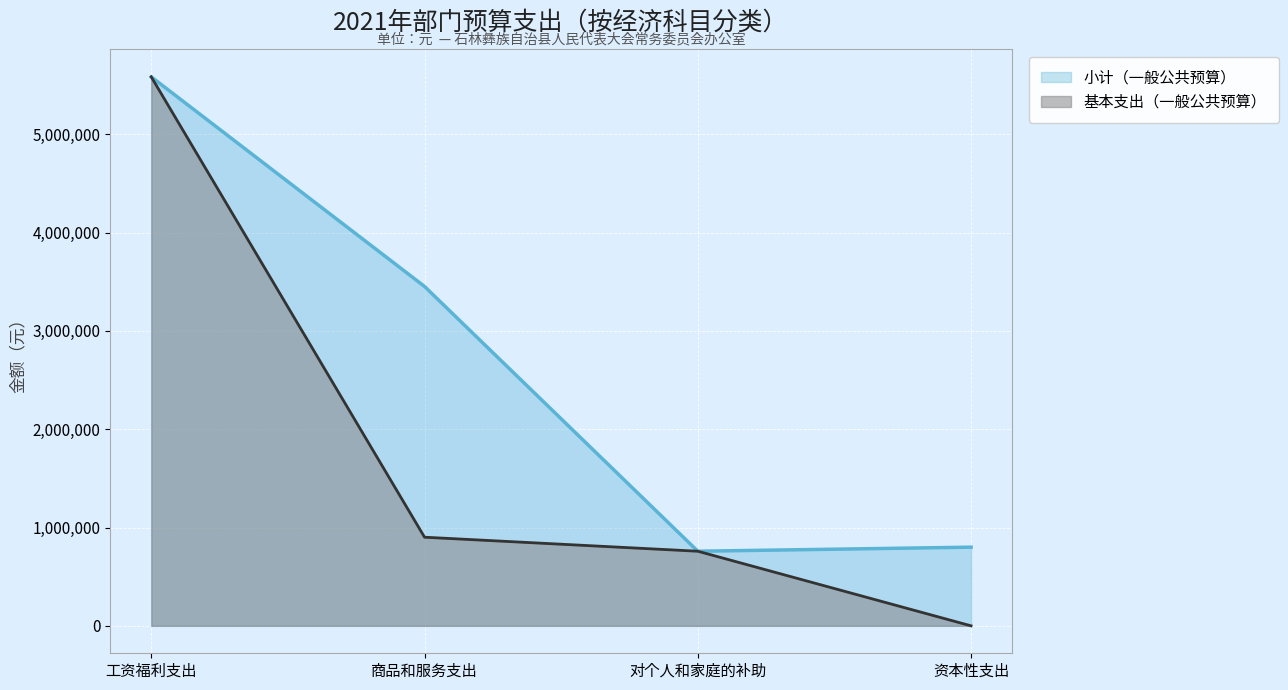

The value of 小计（一般公共预算） at 工资福利支出 is 5582643. True or false?

True